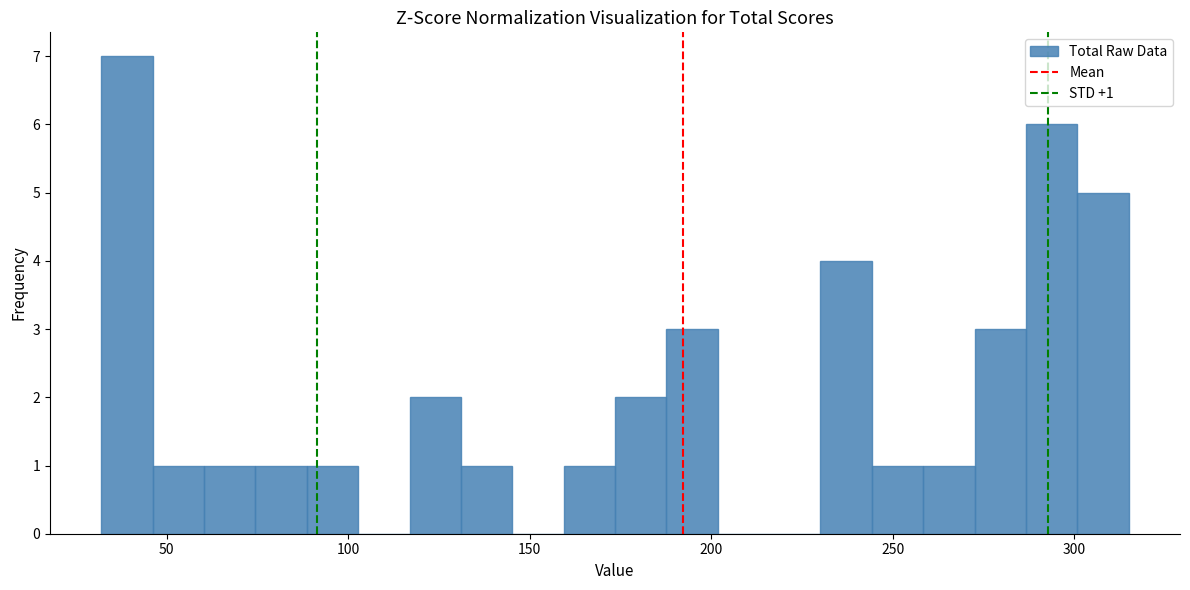

Read against the x-axis, roughly where is the centre of the tallest bar?

40